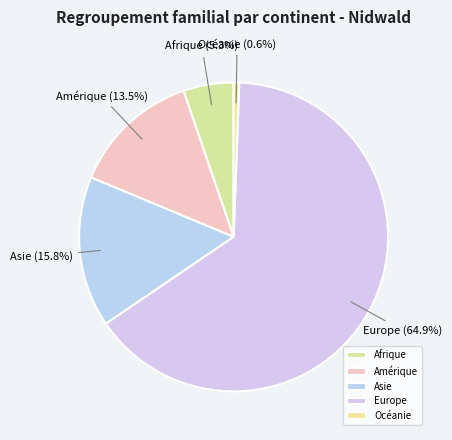

Rank the categories by value from highest to lowest.

Europe, Asie, Amérique, Afrique, Océanie